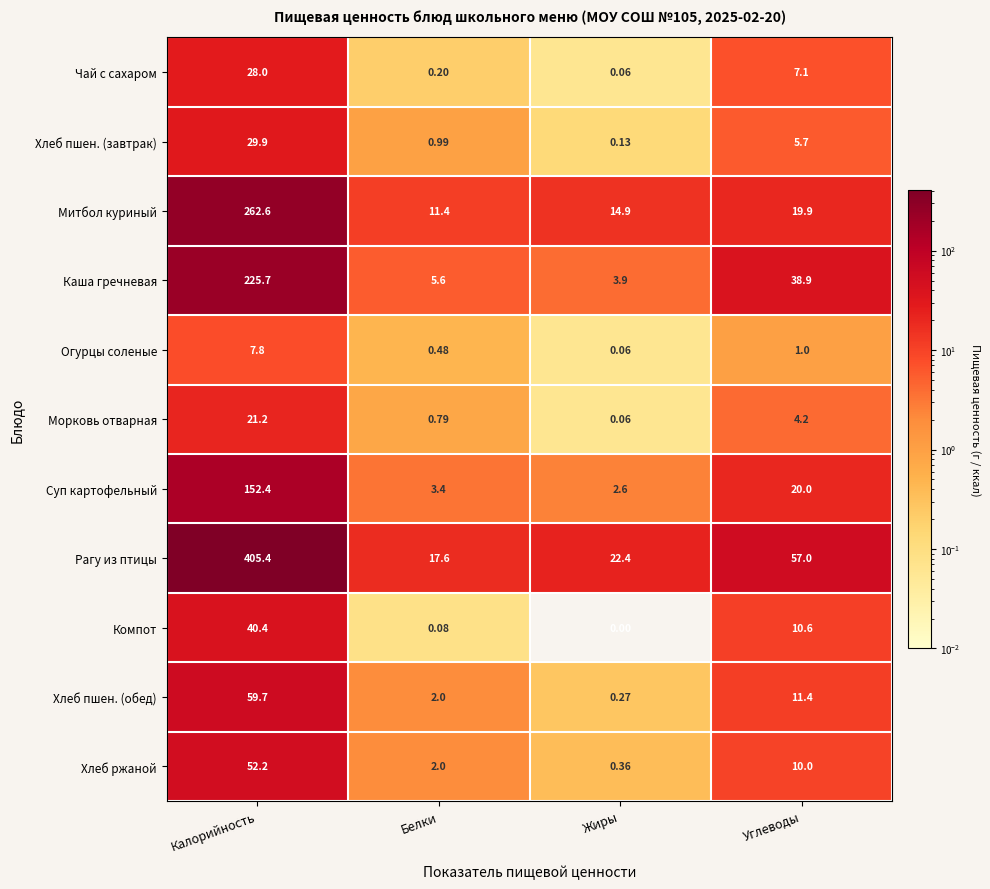

At how many categories does at least one series exceed 62?

1